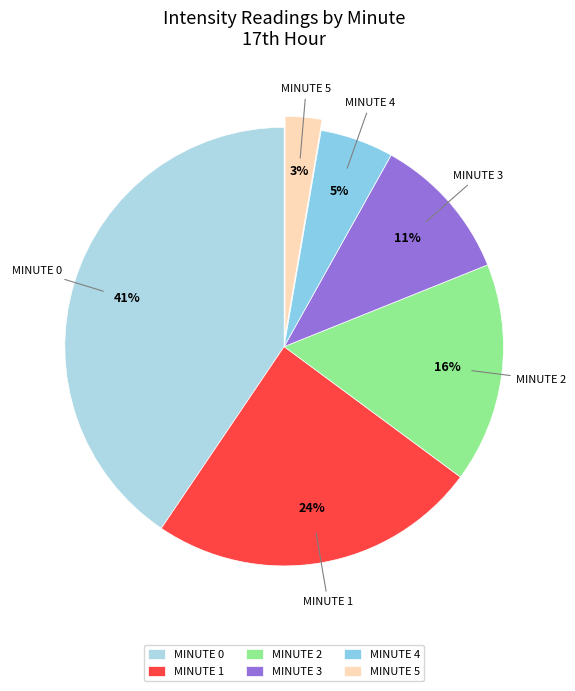

To the nearest percent, what is the average slice percentage?

17%